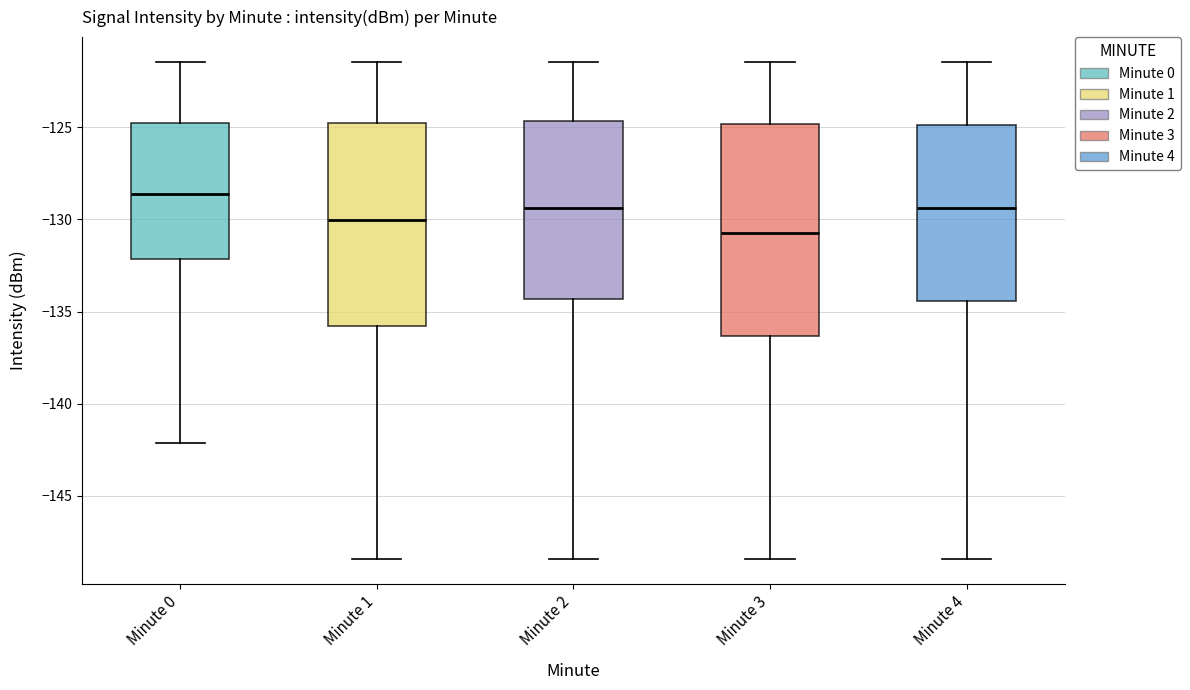

Reading left to right, transcribe this box plot: for each box, give where its median line is, the range the box spans, and where its two whiskers end, as read against the y-axis. The values are not printed on the chart, so give them approximately, as read against the axis.

Minute 0: median -128.5, box -132.0 to -124.5, whiskers -142.0 to -121.5
Minute 1: median -130.0, box -136.0 to -124.5, whiskers -148.5 to -121.5
Minute 2: median -129.5, box -134.5 to -124.5, whiskers -148.5 to -121.5
Minute 3: median -130.5, box -136.5 to -125.0, whiskers -148.5 to -121.5
Minute 4: median -129.5, box -134.5 to -125.0, whiskers -148.5 to -121.5